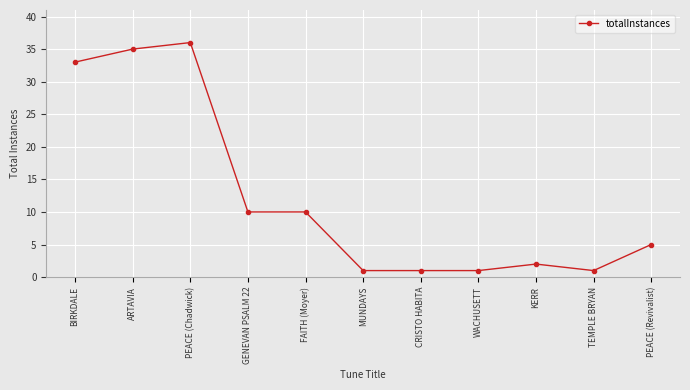

True or false: the data has more than 0 interior local peaks.

True